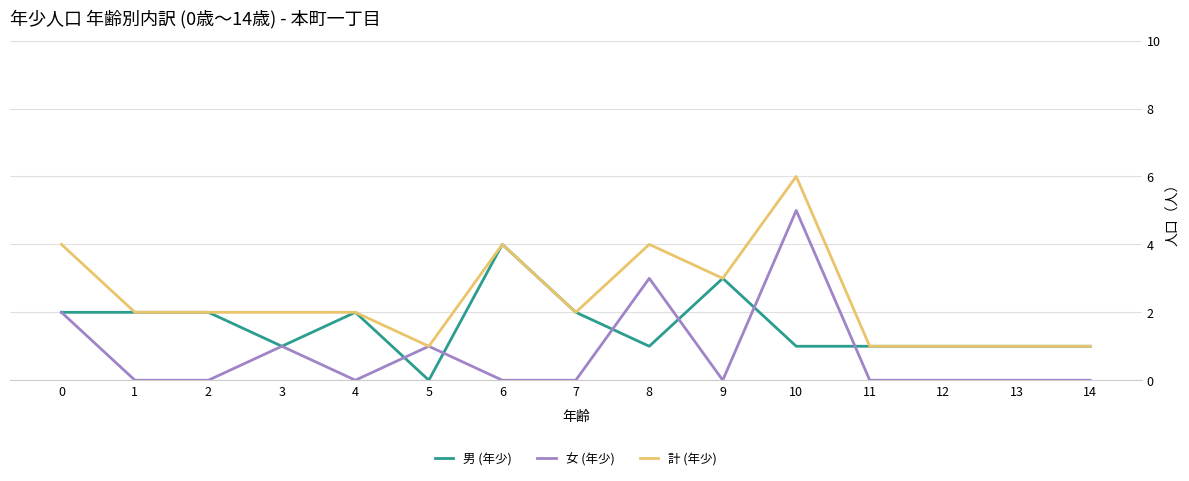

Reading left to right, transcribe all the data shown in this chart.

男 (年少): 0=2	1=2	2=2	3=1	4=2	5=0	6=4	7=2	8=1	9=3	10=1	11=1	12=1	13=1	14=1
女 (年少): 0=2	1=0	2=0	3=1	4=0	5=1	6=0	7=0	8=3	9=0	10=5	11=0	12=0	13=0	14=0
計 (年少): 0=4	1=2	2=2	3=2	4=2	5=1	6=4	7=2	8=4	9=3	10=6	11=1	12=1	13=1	14=1